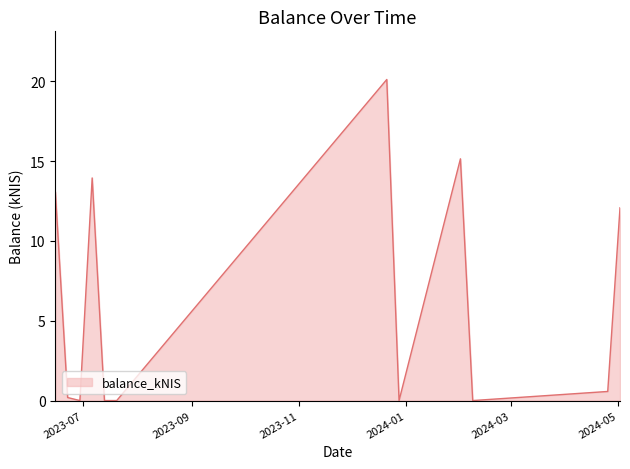

What is the maximum value shown in the chart?

20.1